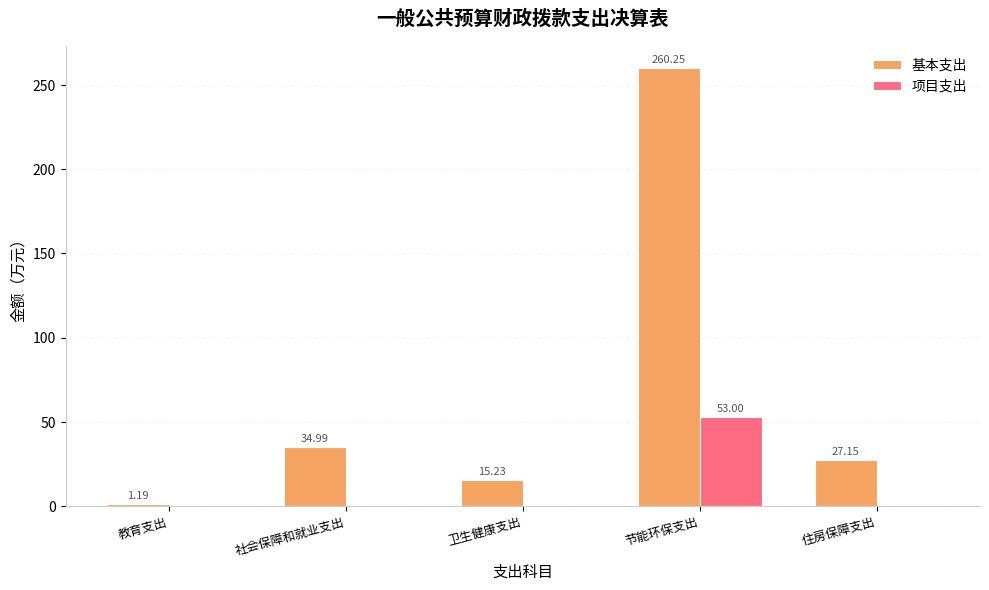

Is it true that 基本支出 equals 387.0 at 节能环保支出?

False